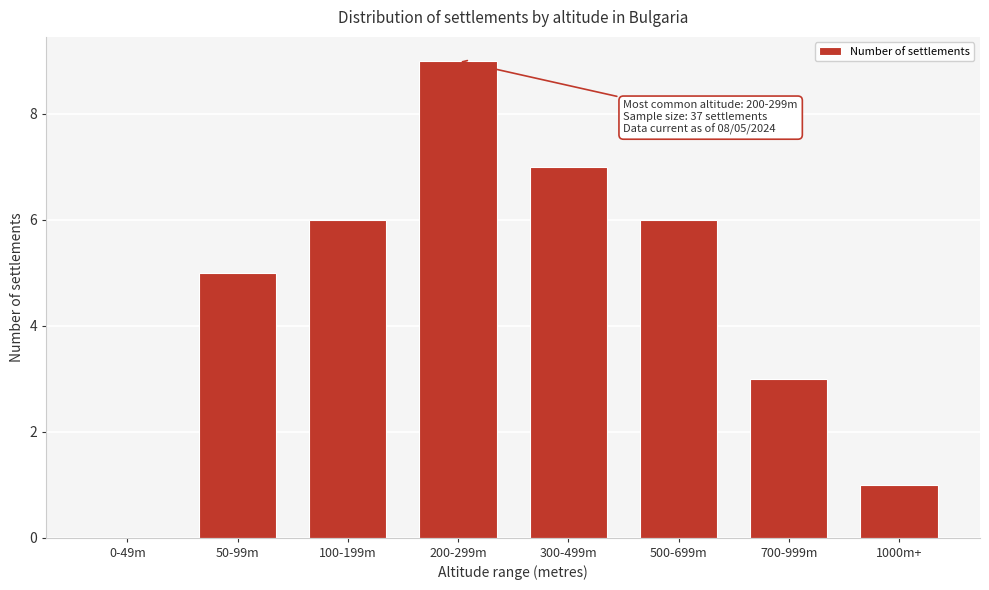

Reading left to right, what are all the values shown in this chart?

0-49m=0	50-99m=5	100-199m=6	200-299m=9	300-499m=7	500-699m=6	700-999m=3	1000m+=1